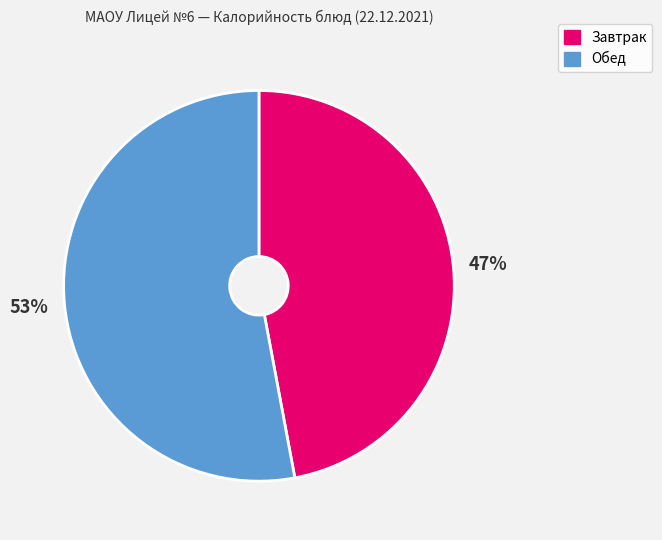

What is the largest slice in the pie chart?

Обед